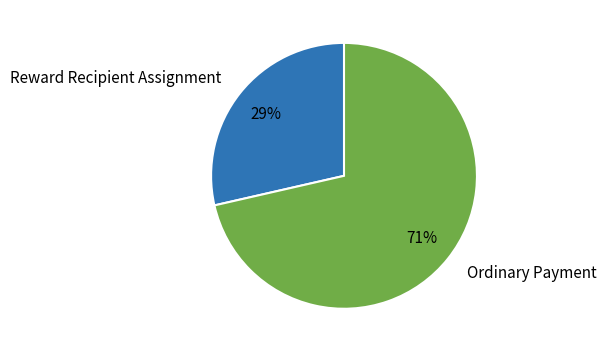

What is the majority slice?

Ordinary Payment